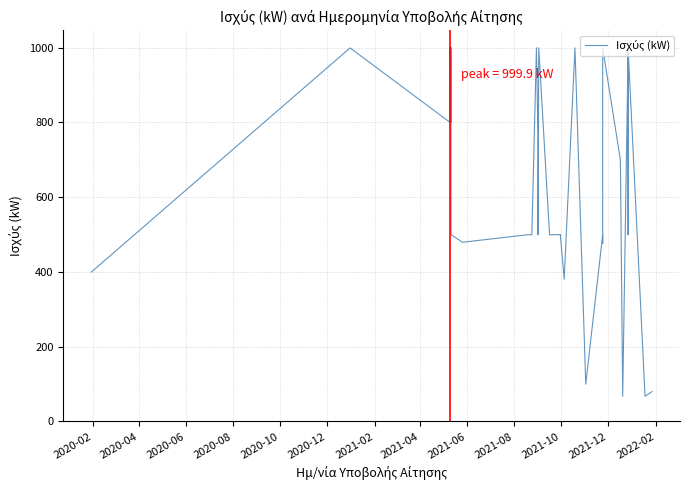

What is the difference between the second highest and minimum values?

932.4